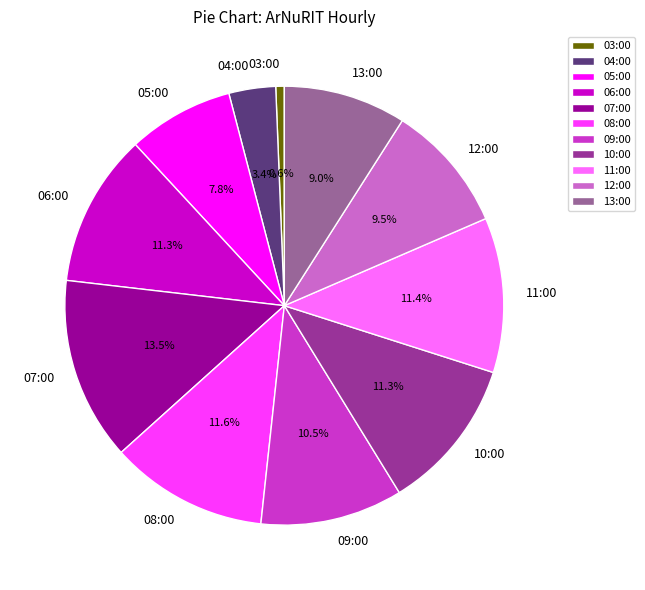

Which category has the smallest portion of the pie?

03:00